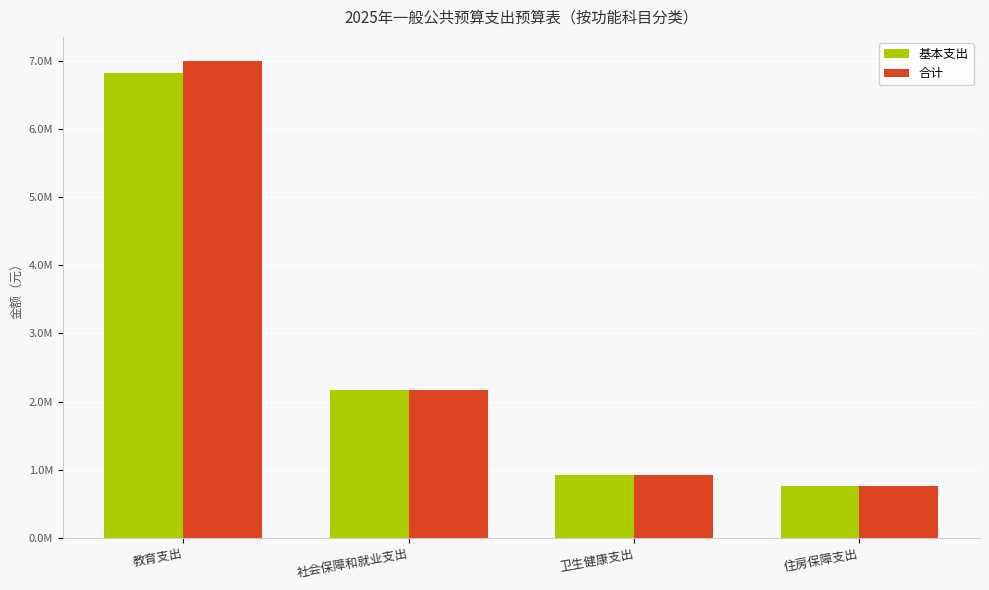

At how many categories does at least one series exceed 3426438?

1